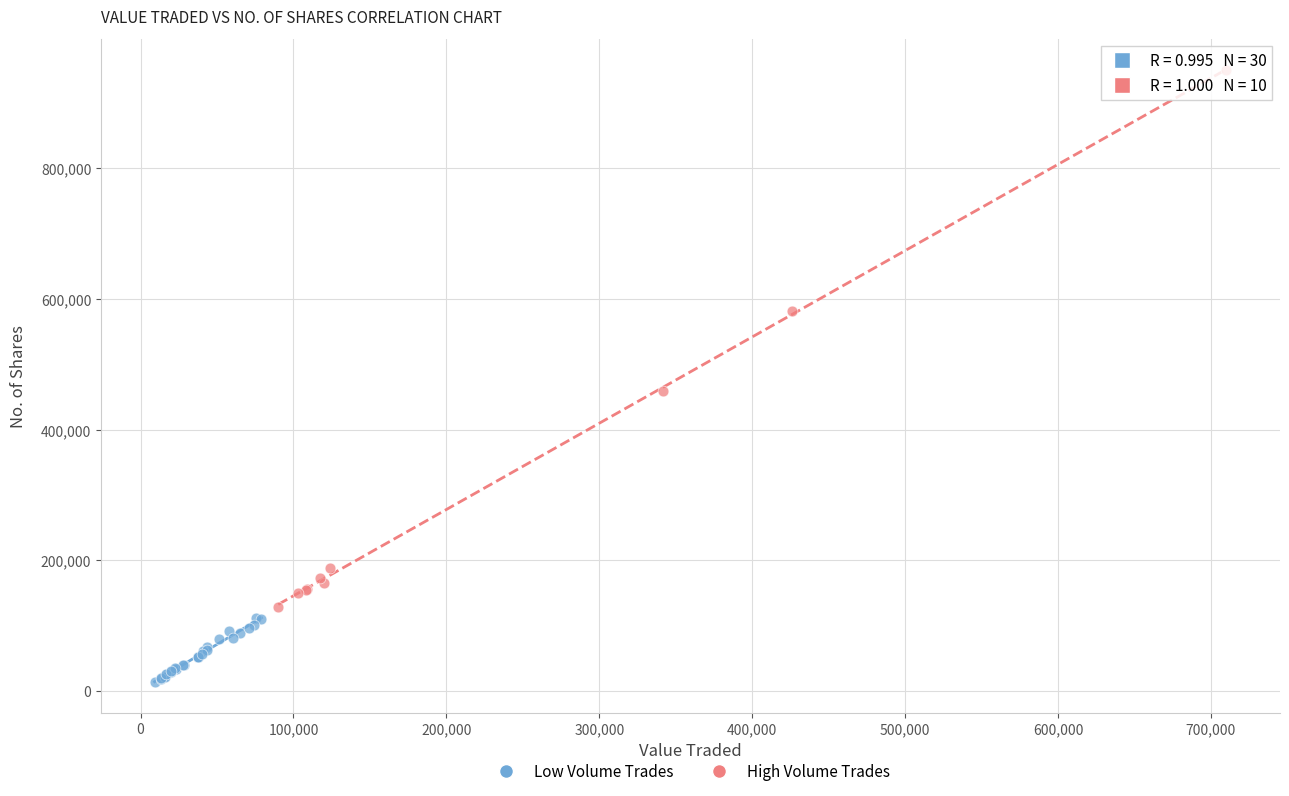

Which series contains the lowest Y value?

Low Volume Trades